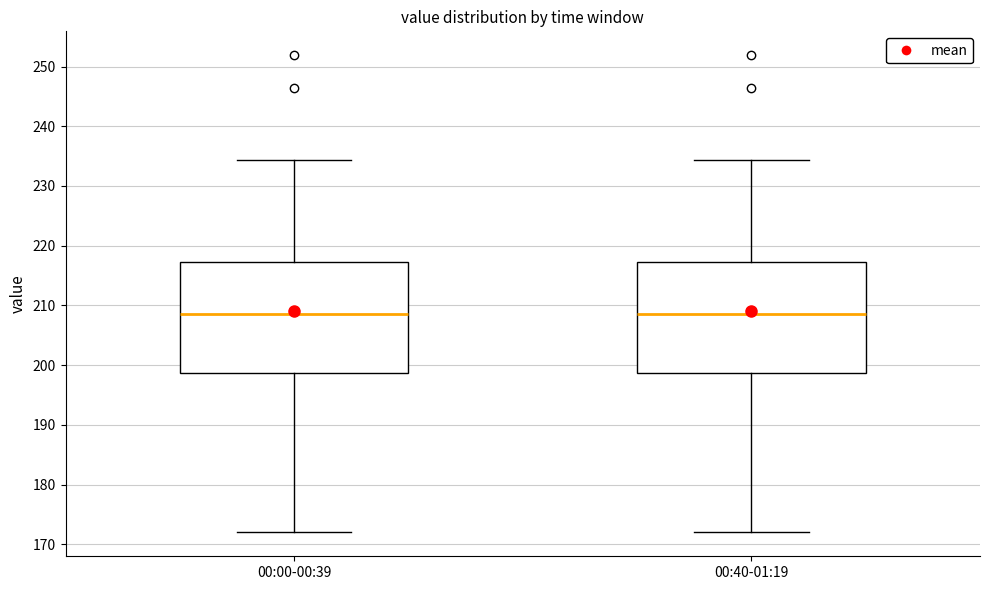

Reading left to right, read every box against the y-axis: the position of its median line, the range the box covers, and the ends of its whiskers. The values are not printed on the chart, so give them approximately, as read against the axis.

00:00-00:39: median 209, box 199 to 217, whiskers 172 to 234
00:40-01:19: median 209, box 199 to 217, whiskers 172 to 234